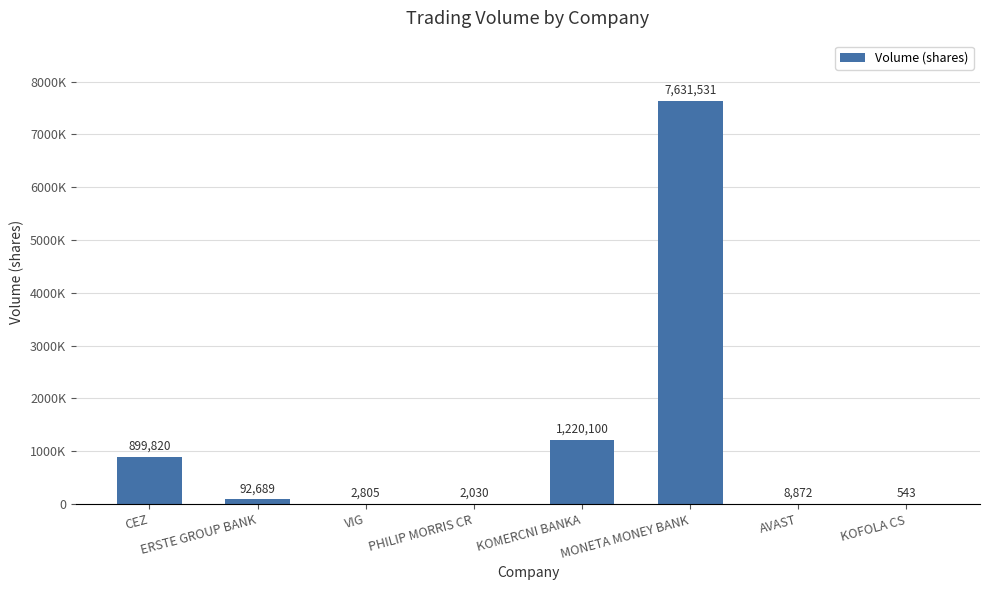

Which has a higher value, AVAST or VIG?

AVAST